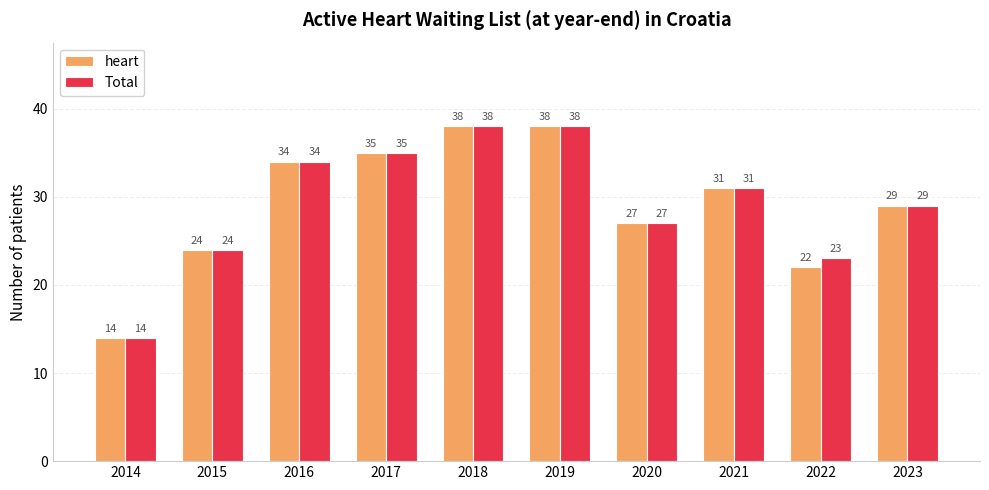

How many series are shown in this chart?

2